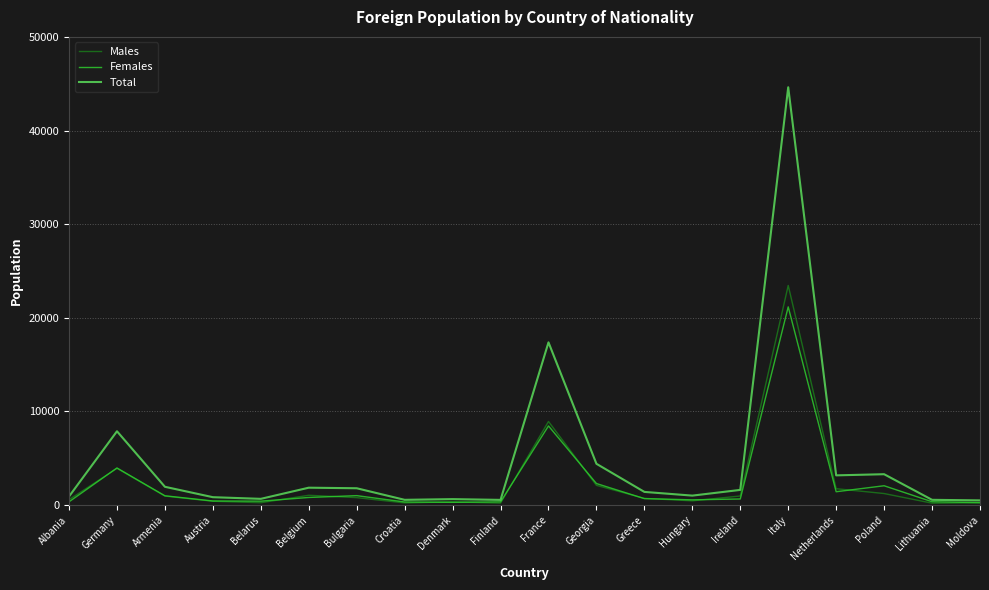

At which category is the sum across all series the highest?

Italy